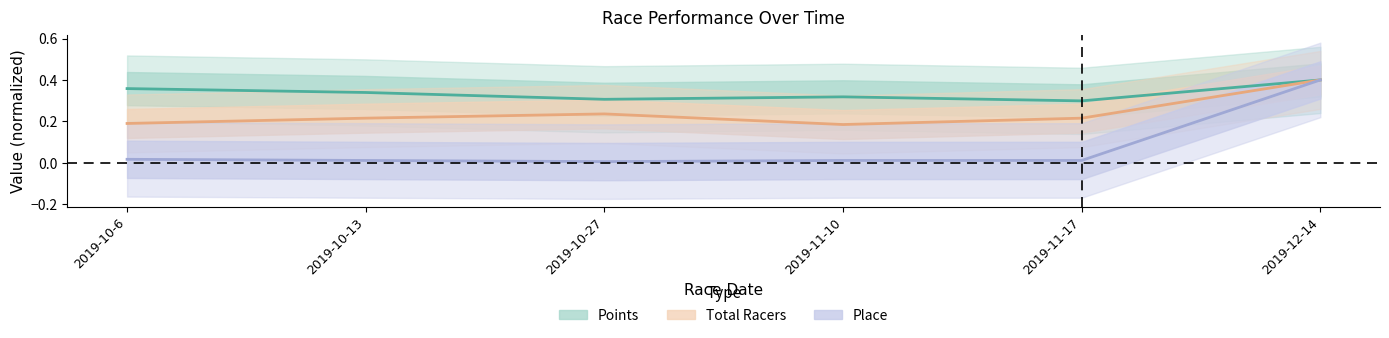

Which category has the lowest value in the Total Racers series?

2019-11-10